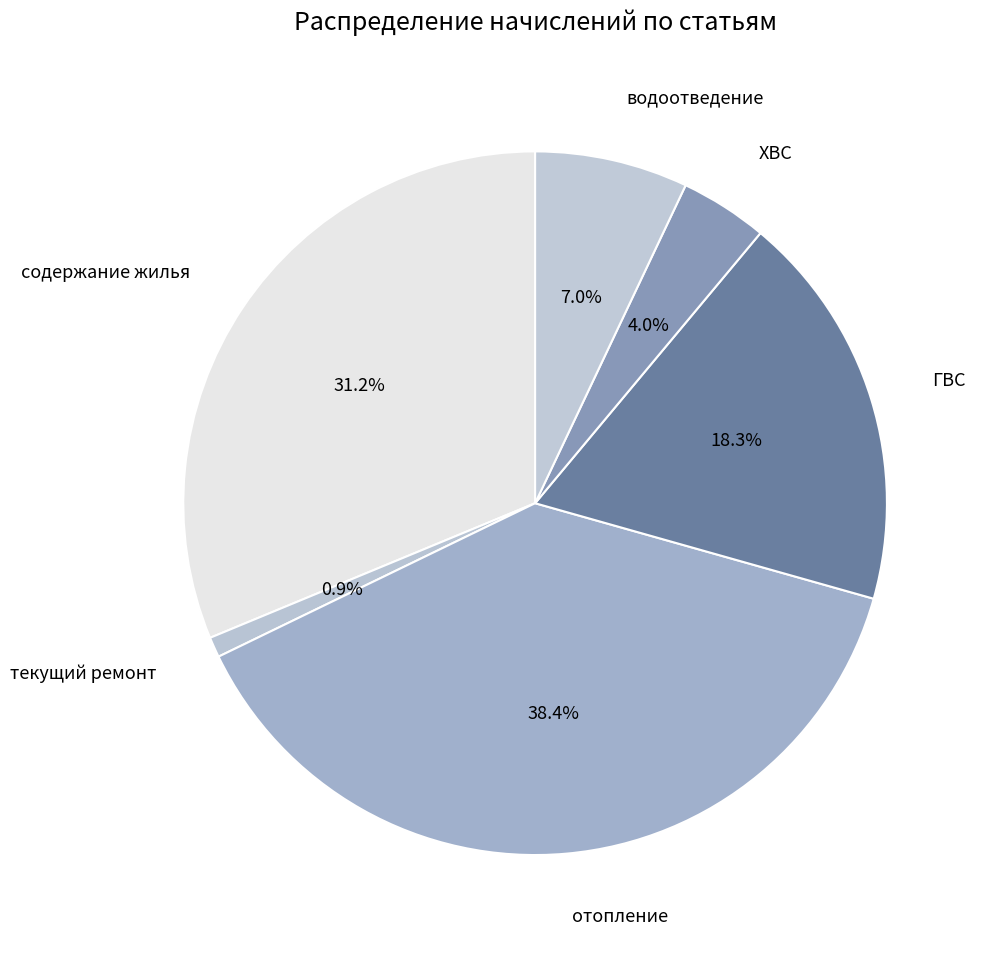

How much of the chart is everything except ГВС?

81.7%